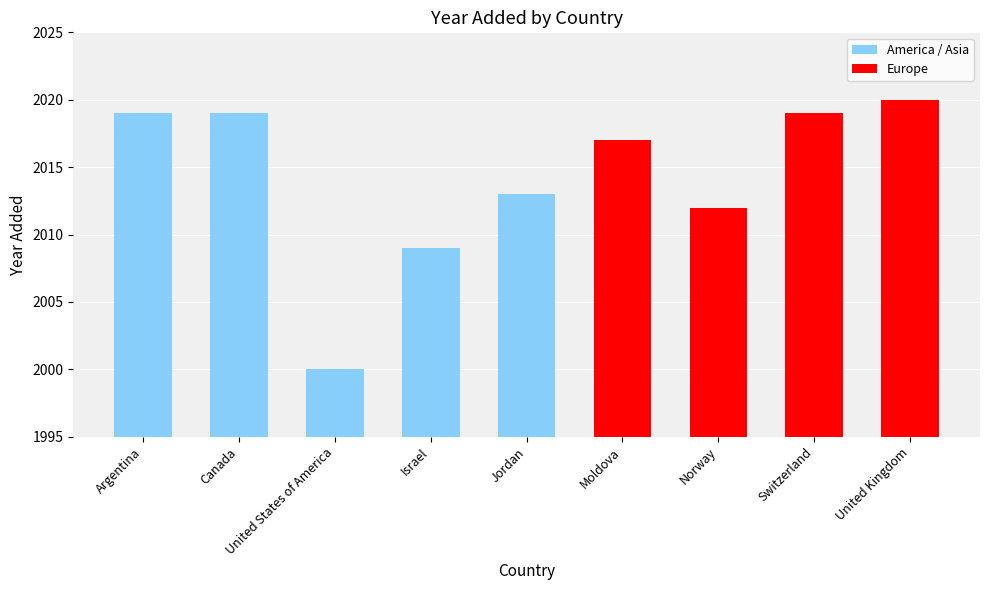

True or false: the data shows 2020 at United Kingdom.

True